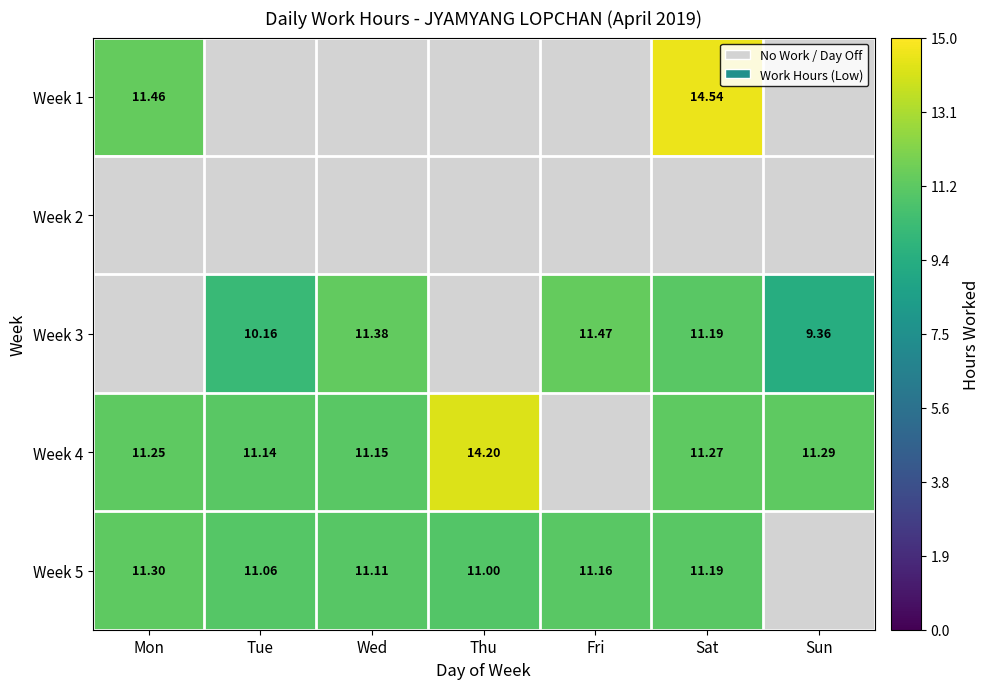

What is the approximate value of Week 1 at Mon?

11.5